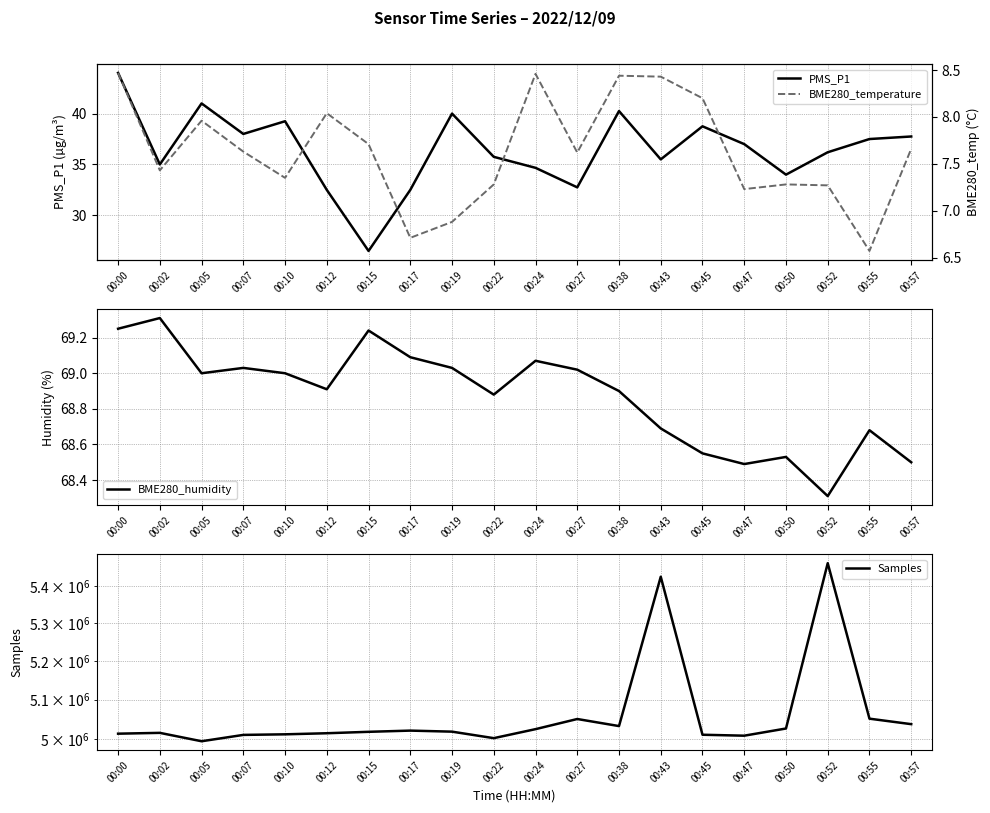

Rank the series at 00:55 from lowest to highest value.

BME280_temperature, PMS_P1, BME280_humidity, Samples